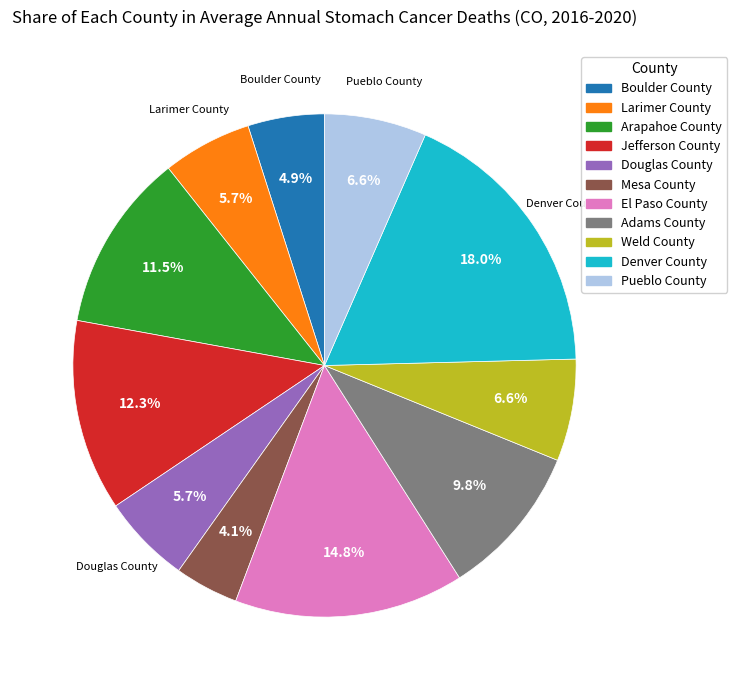

Which category has the smallest portion of the pie?

Mesa County